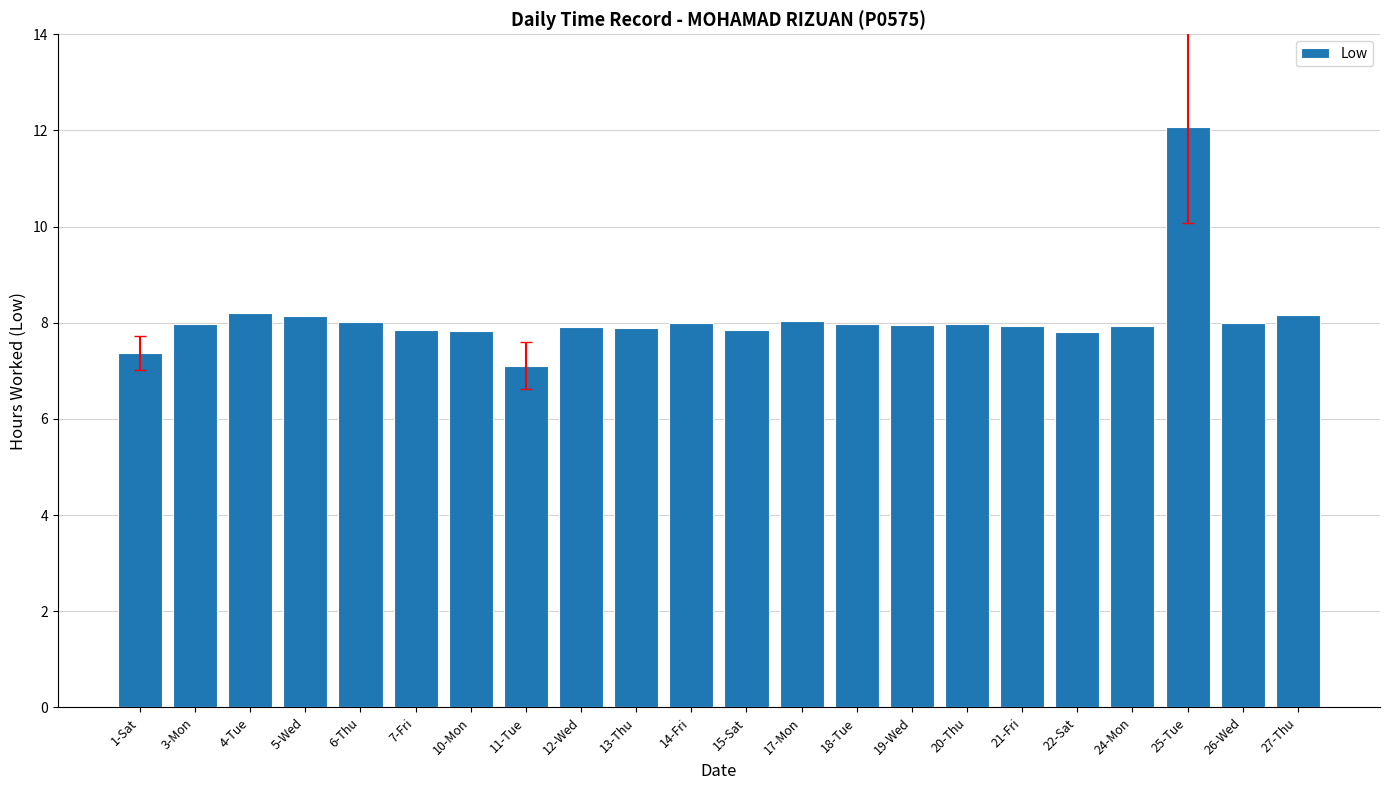

Read the value at 15-Sat.

7.9